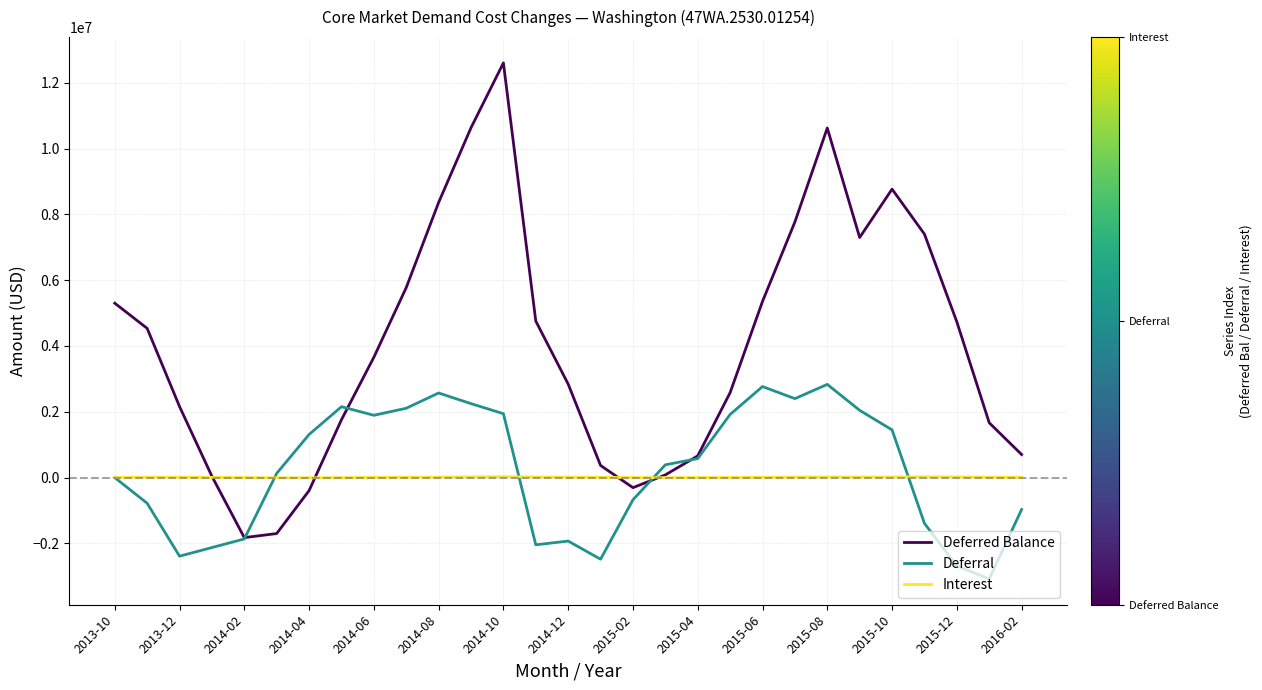

Which series has the widest spread of values?

Deferred Balance